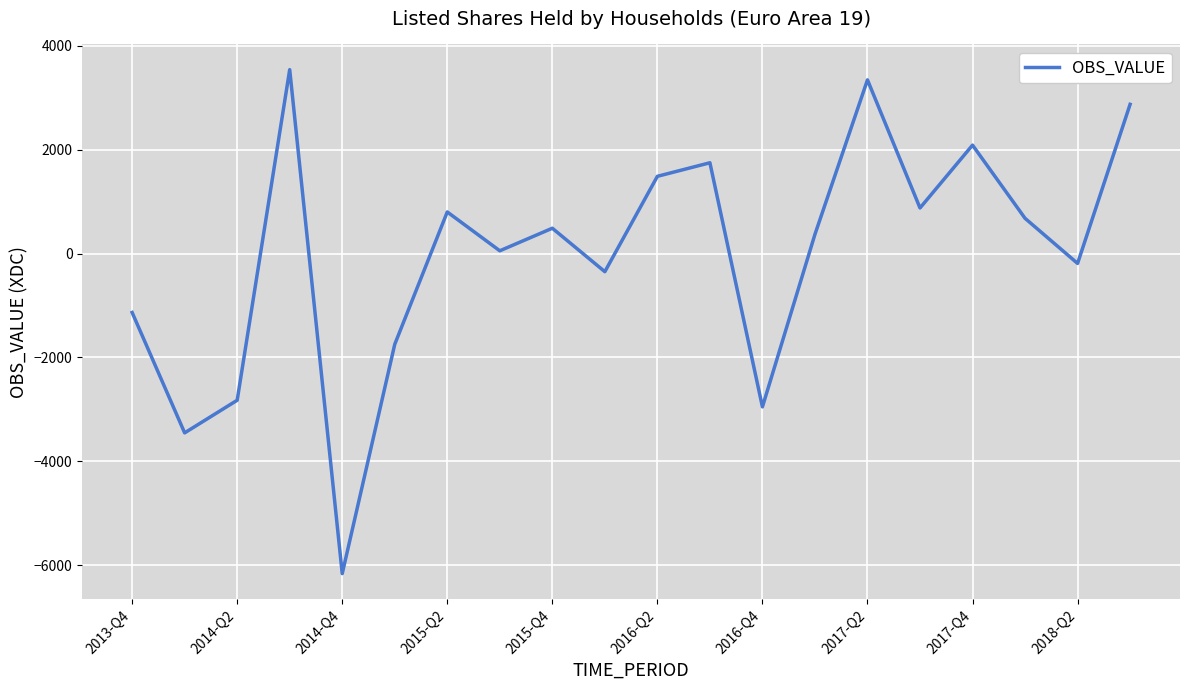

What is the maximum value shown in the chart?

3541.1